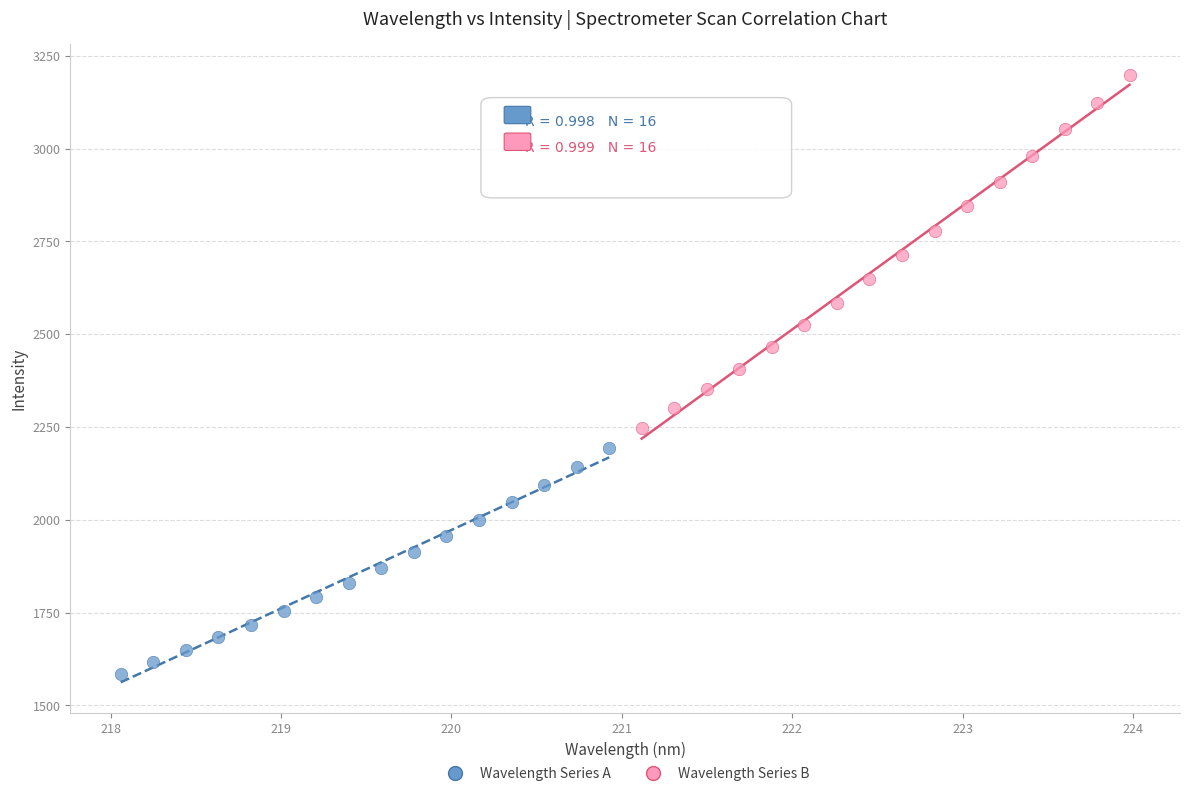

Which series has the largest Y range (max minus min)?

Wavelength Series B